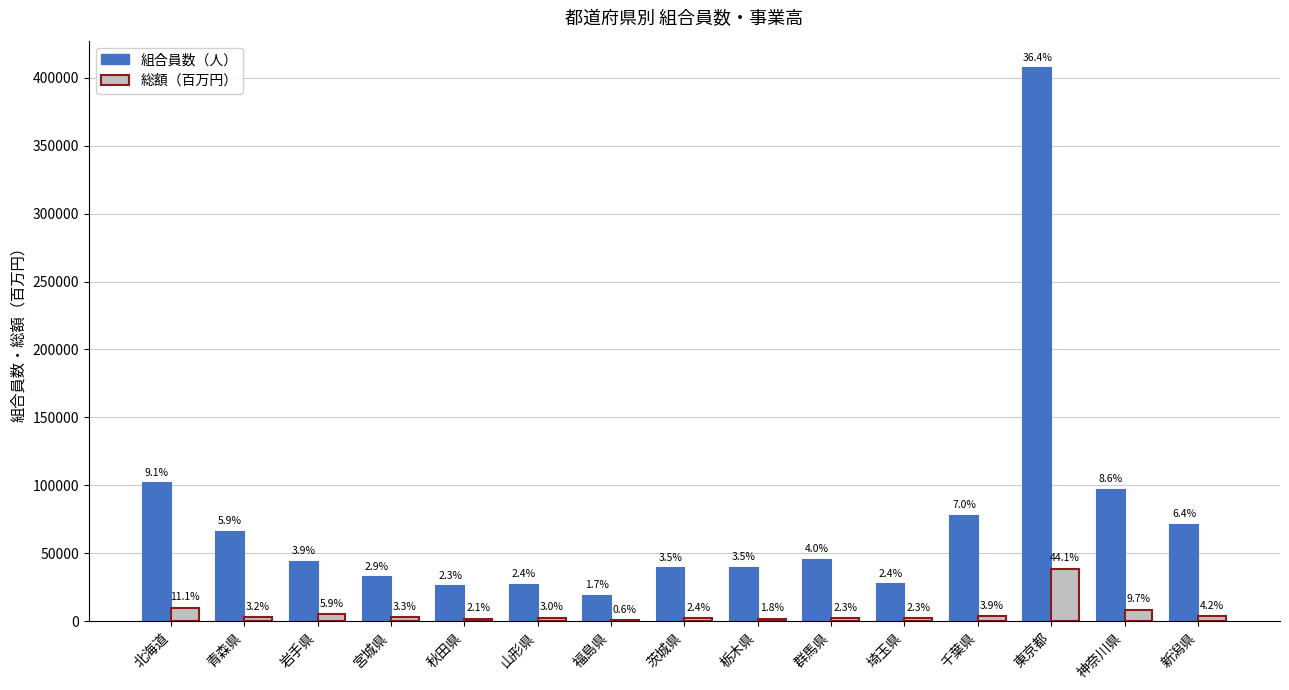

Does the chart contain stacked bars?

No